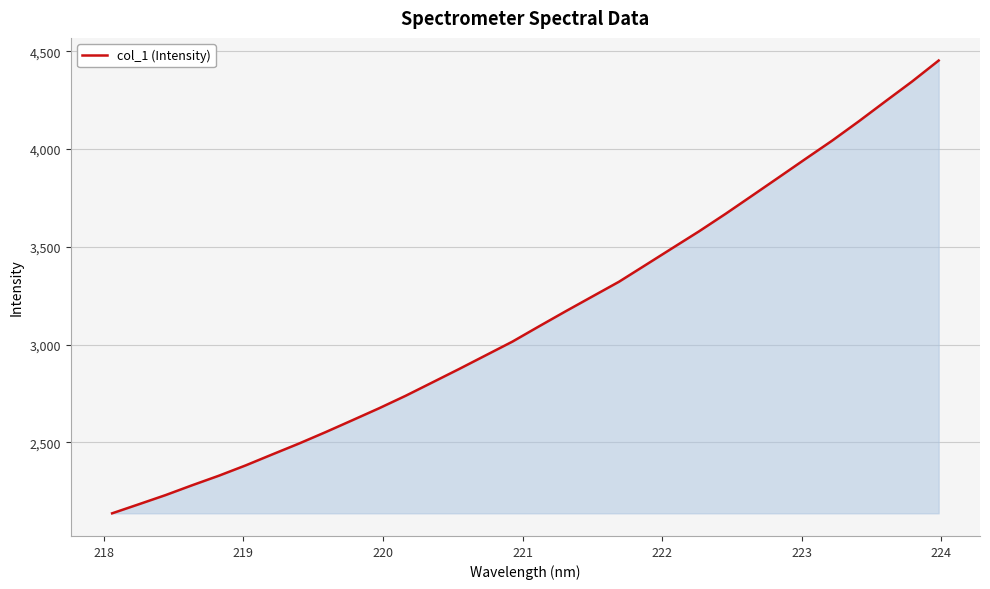

What is the difference between the maximum and minimum values?

2315.7